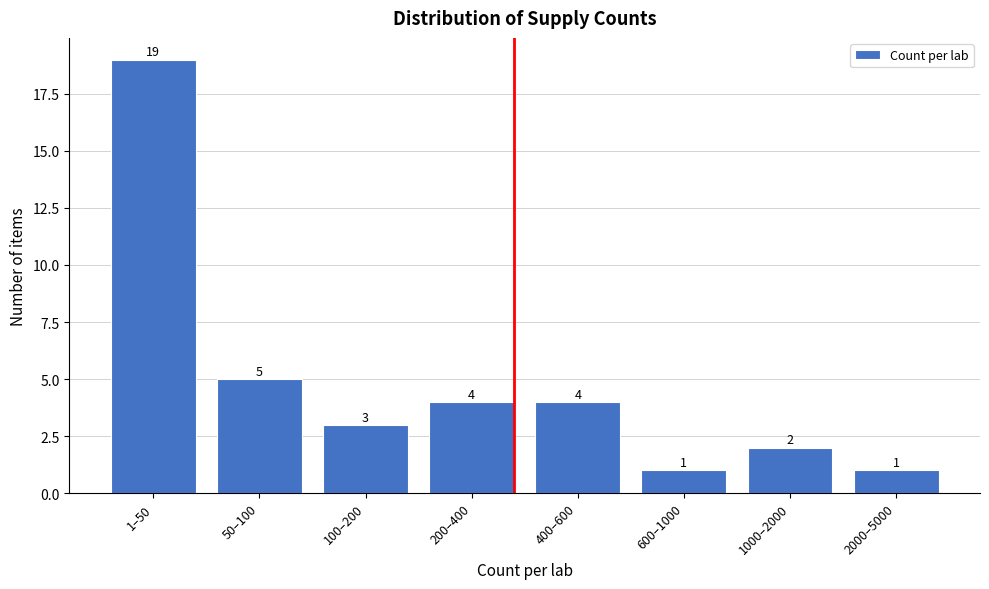

Reading left to right, list all the values displayed in this chart.

19	5	3	4	4	1	2	1